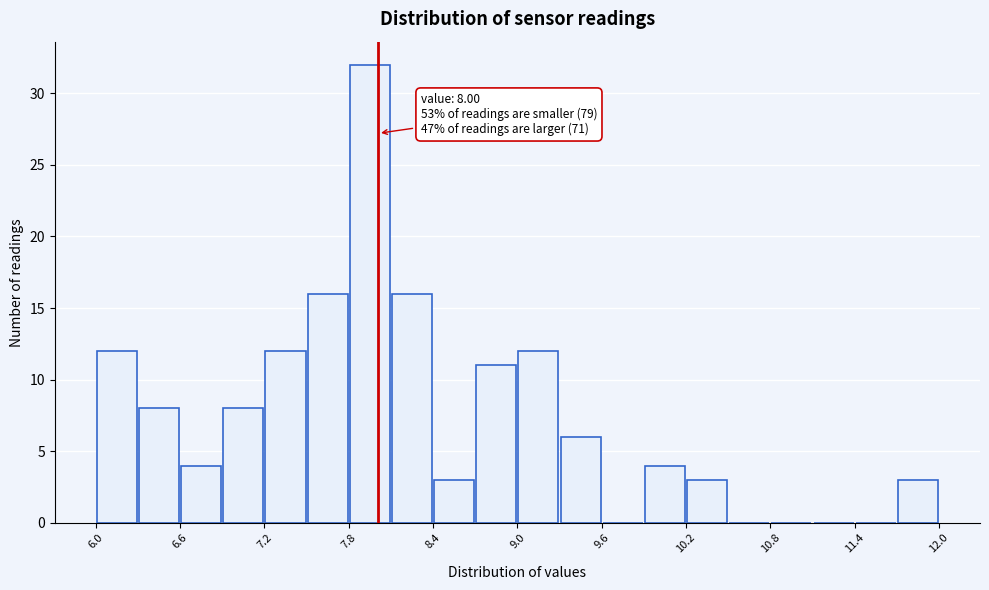

Read against the x-axis, roughly where is the centre of the tallest bar?

7.9